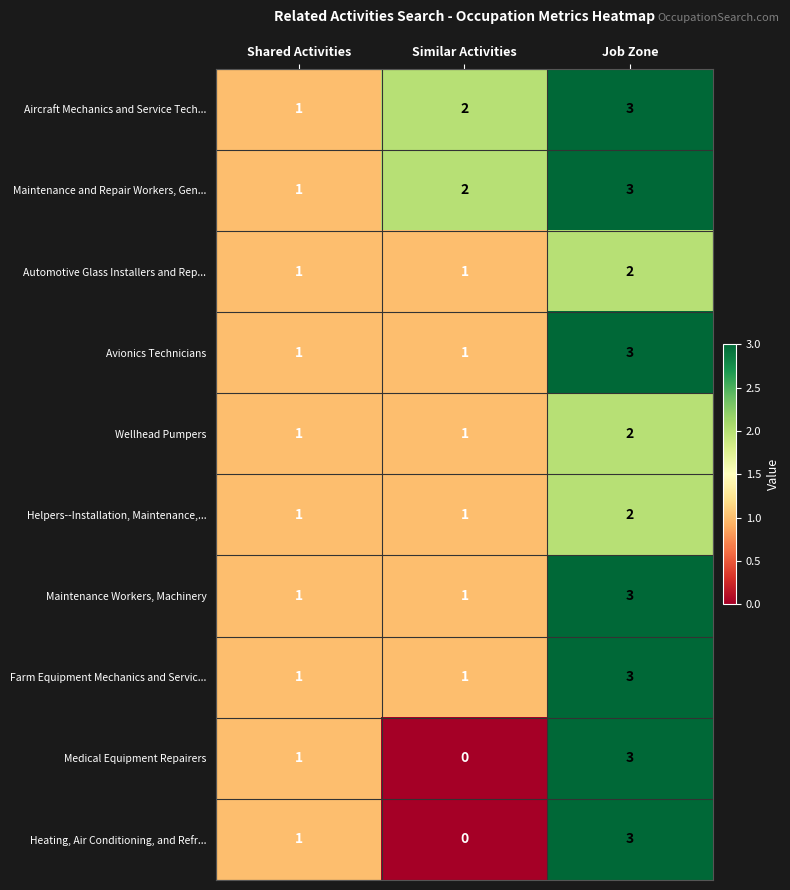

At how many categories does at least one series exceed 0?

3